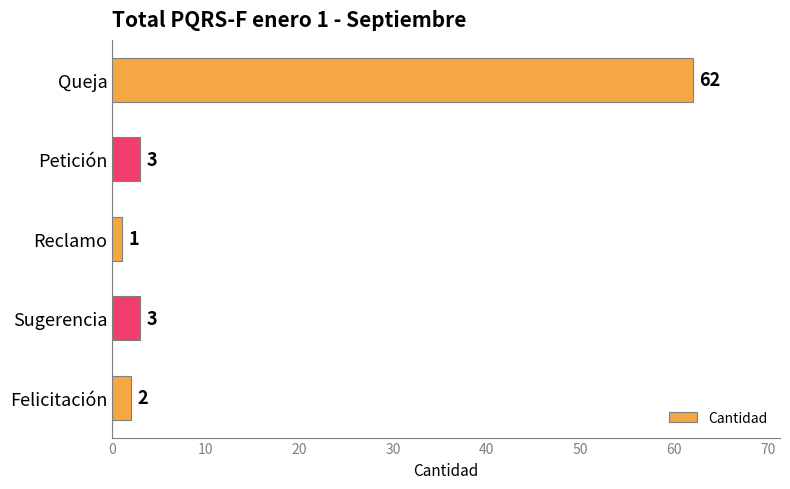

Are the bars horizontal?

Yes